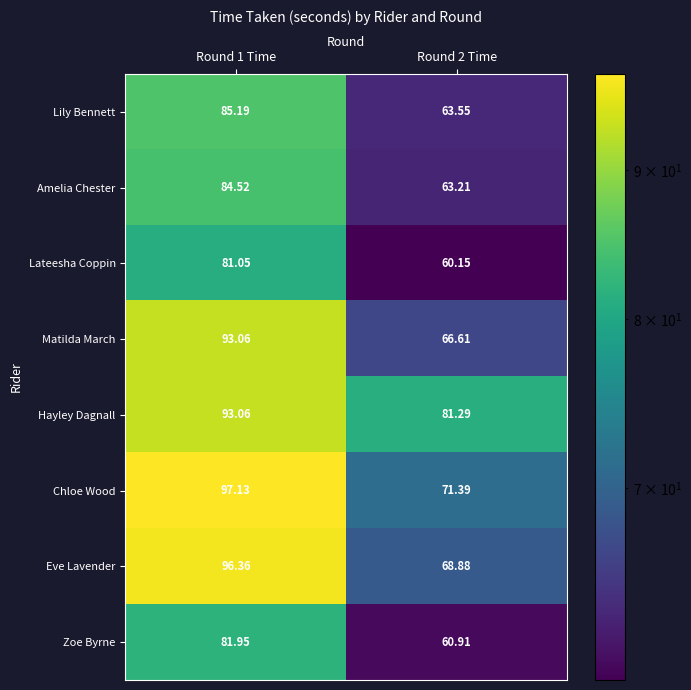

Which series changed the most between Round 1 Time and Round 2 Time?

Eve Lavender